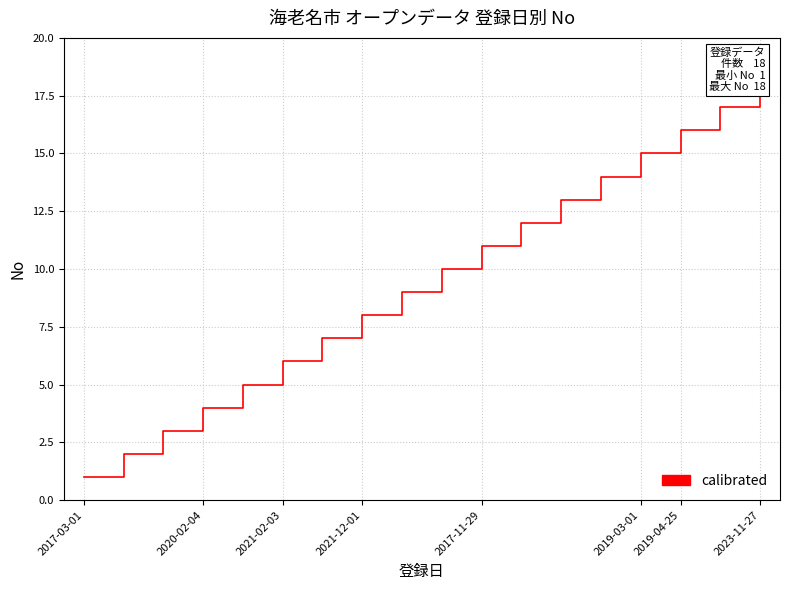

What is the difference between the values at 14 and 13?

1